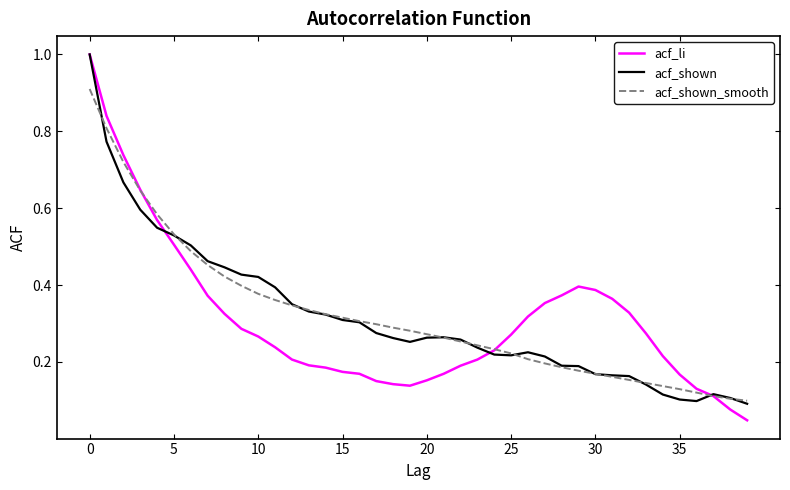

What is the maximum value shown in the chart?

1.0